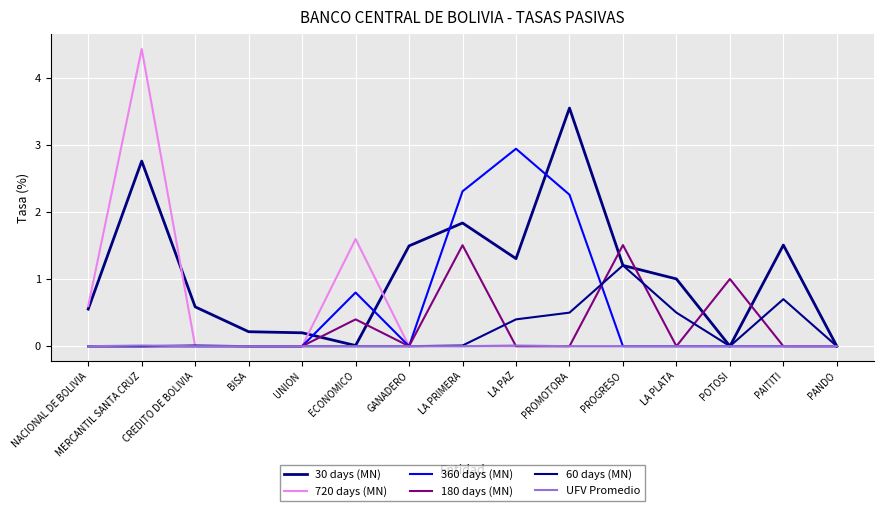

Reading left to right, transcribe all the data shown in this chart.

30 days (MN): NACIONAL DE BOLIVIA=0.6	MERCANTIL SANTA CRUZ=2.8	CREDITO DE BOLIVIA=0.6	BISA=0.2	UNION=0.2	ECONOMICO=0.0	GANADERO=1.5	LA PRIMERA=1.8	LA PAZ=1.3	PROMOTORA=3.6	PROGRESO=1.2	LA PLATA=1.0	POTOSI=0.0	PAITITI=1.5	PANDO=0.0
720 days (MN): NACIONAL DE BOLIVIA=0.6	MERCANTIL SANTA CRUZ=4.4	CREDITO DE BOLIVIA=0.0	BISA=0.0	UNION=0.0	ECONOMICO=1.6	GANADERO=0.0	LA PRIMERA=0.0	LA PAZ=0.0	PROMOTORA=0.0	PROGRESO=0.0	LA PLATA=0.0	POTOSI=0.0	PAITITI=0.0	PANDO=0.0
360 days (MN): NACIONAL DE BOLIVIA=0.0	MERCANTIL SANTA CRUZ=0.0	CREDITO DE BOLIVIA=0.0	BISA=0.0	UNION=0.0	ECONOMICO=0.8	GANADERO=0.0	LA PRIMERA=2.3	LA PAZ=2.9	PROMOTORA=2.3	PROGRESO=0.0	LA PLATA=0.0	POTOSI=0.0	PAITITI=0.0	PANDO=0.0
180 days (MN): NACIONAL DE BOLIVIA=0.0	MERCANTIL SANTA CRUZ=0.0	CREDITO DE BOLIVIA=0.0	BISA=0.0	UNION=0.0	ECONOMICO=0.4	GANADERO=0.0	LA PRIMERA=1.5	LA PAZ=0.0	PROMOTORA=0.0	PROGRESO=1.5	LA PLATA=0.0	POTOSI=1.0	PAITITI=0.0	PANDO=0.0
60 days (MN): NACIONAL DE BOLIVIA=0.0	MERCANTIL SANTA CRUZ=0.0	CREDITO DE BOLIVIA=0.0	BISA=0.0	UNION=0.0	ECONOMICO=0.0	GANADERO=0.0	LA PRIMERA=0.0	LA PAZ=0.4	PROMOTORA=0.5	PROGRESO=1.2	LA PLATA=0.5	POTOSI=0.0	PAITITI=0.7	PANDO=0.0
UFV Promedio: NACIONAL DE BOLIVIA=0.0	MERCANTIL SANTA CRUZ=0.0	CREDITO DE BOLIVIA=0.0	BISA=0.0	UNION=0.0	ECONOMICO=0.0	GANADERO=0.0	LA PRIMERA=0.0	LA PAZ=0.0	PROMOTORA=0.0	PROGRESO=0.0	LA PLATA=0.0	POTOSI=0.0	PAITITI=0.0	PANDO=0.0